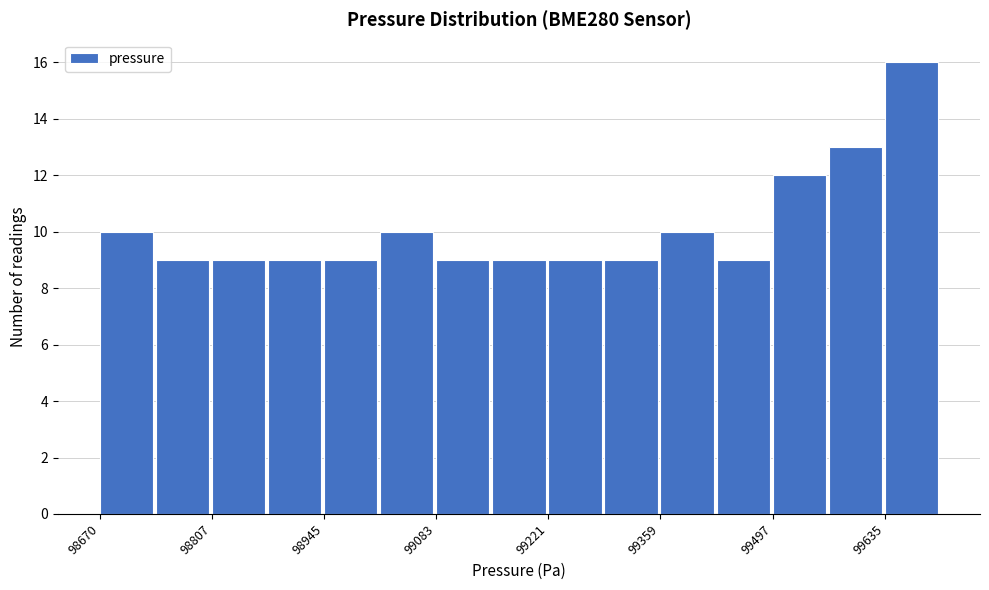

Read against the x-axis, roughly where is the centre of the tallest bar?

99660